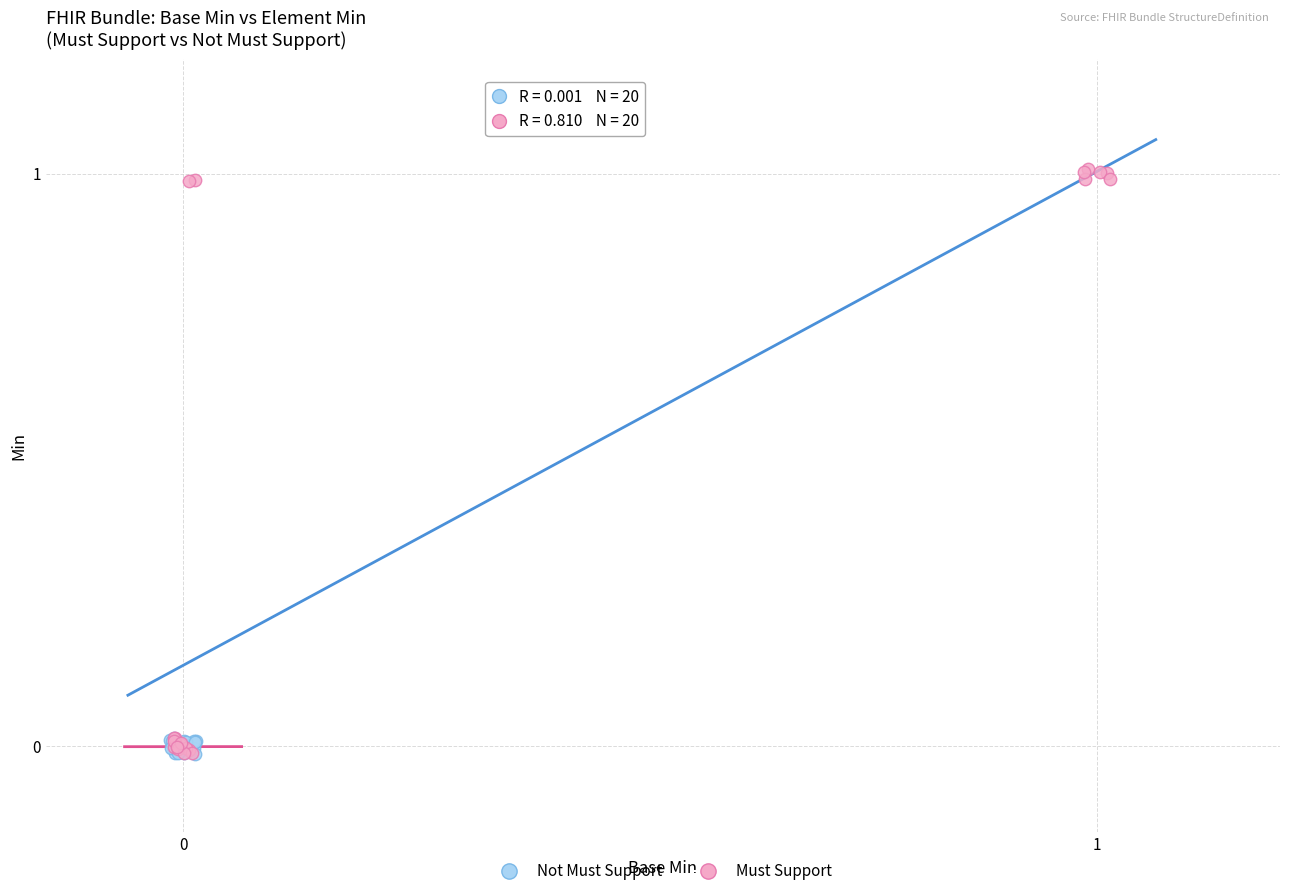

Which series reaches the maximum Y coordinate?

Must Support